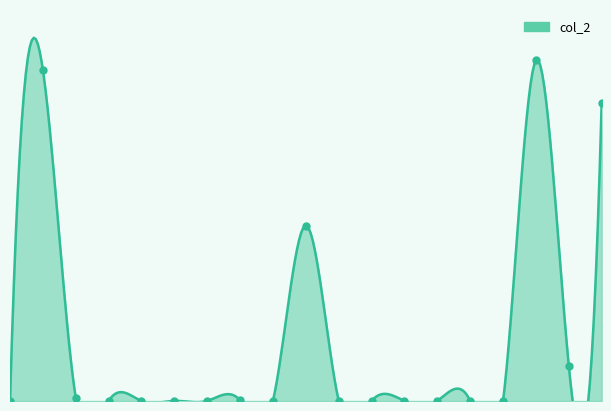

What is the sum of the values at SectionLink.xml and LiveTraffic_0551.xml.gz?

4